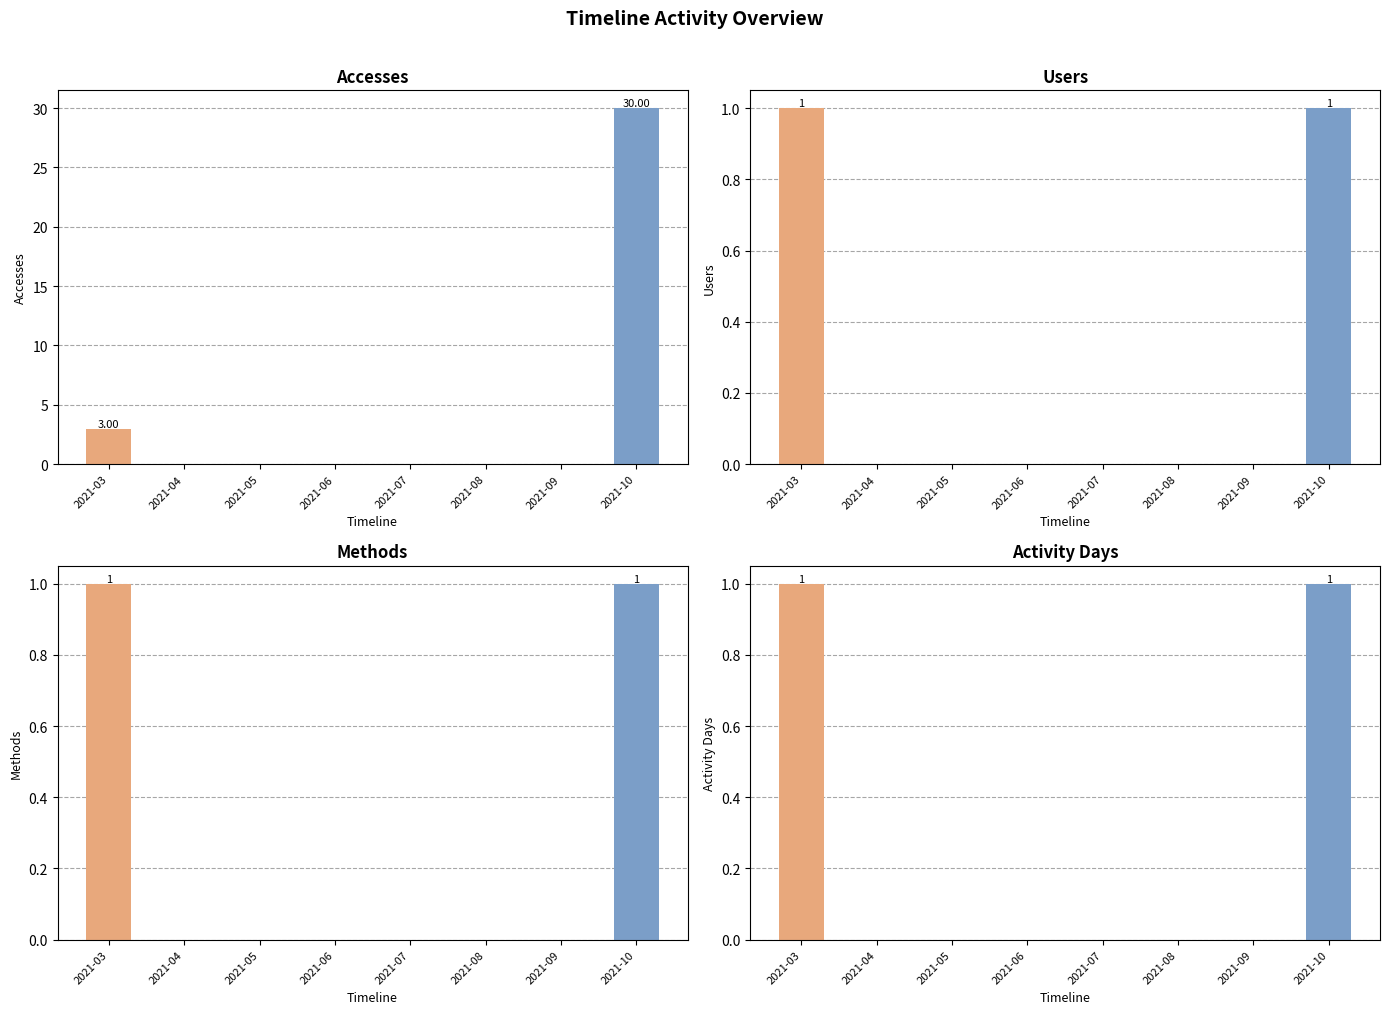

Which series has the largest range (max minus min)?

Accesses